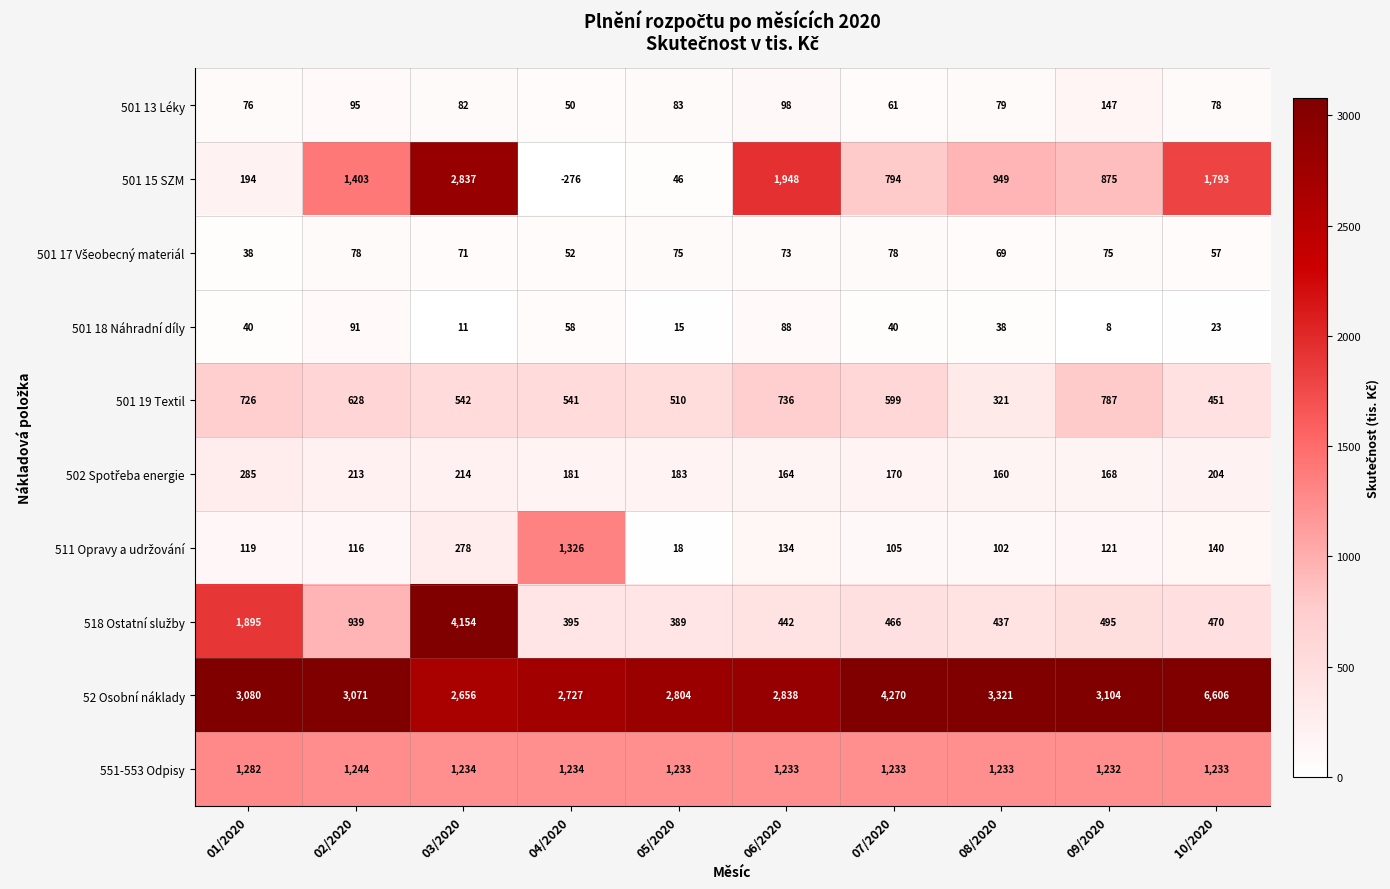

What is the sum of the 501 15 SZM values at 04/2020 and 02/2020?

1127